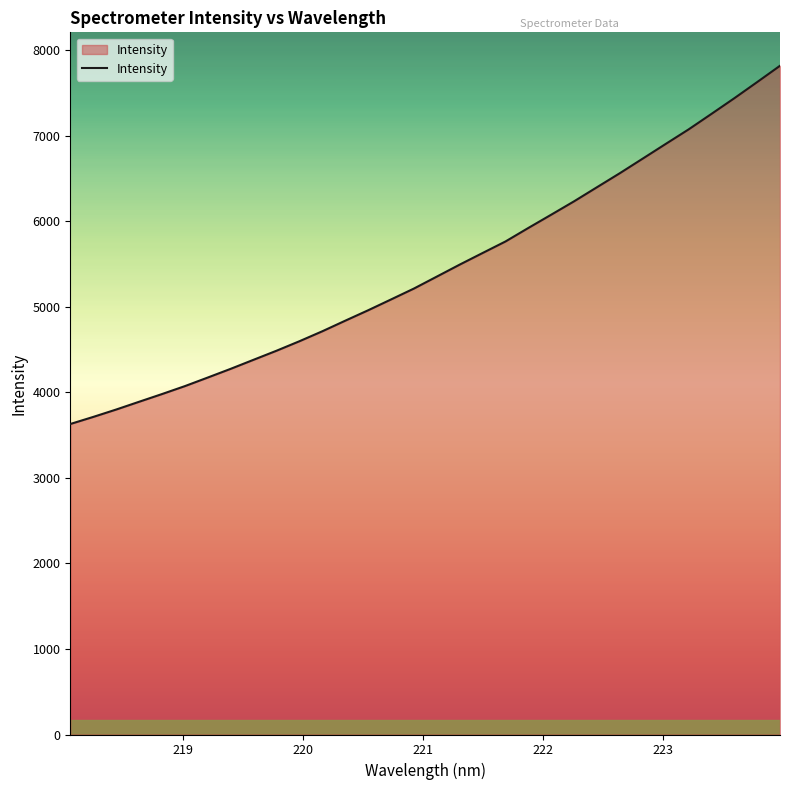

What is the difference between the maximum and minimum values?

4187.7